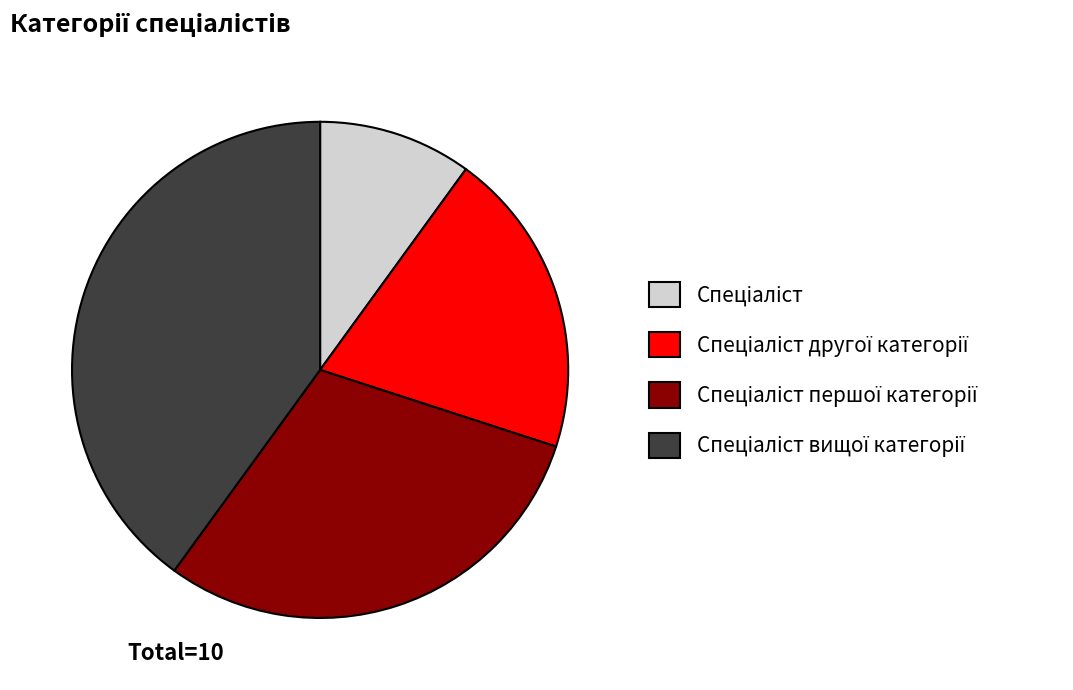

How many slices are in this pie chart?

4